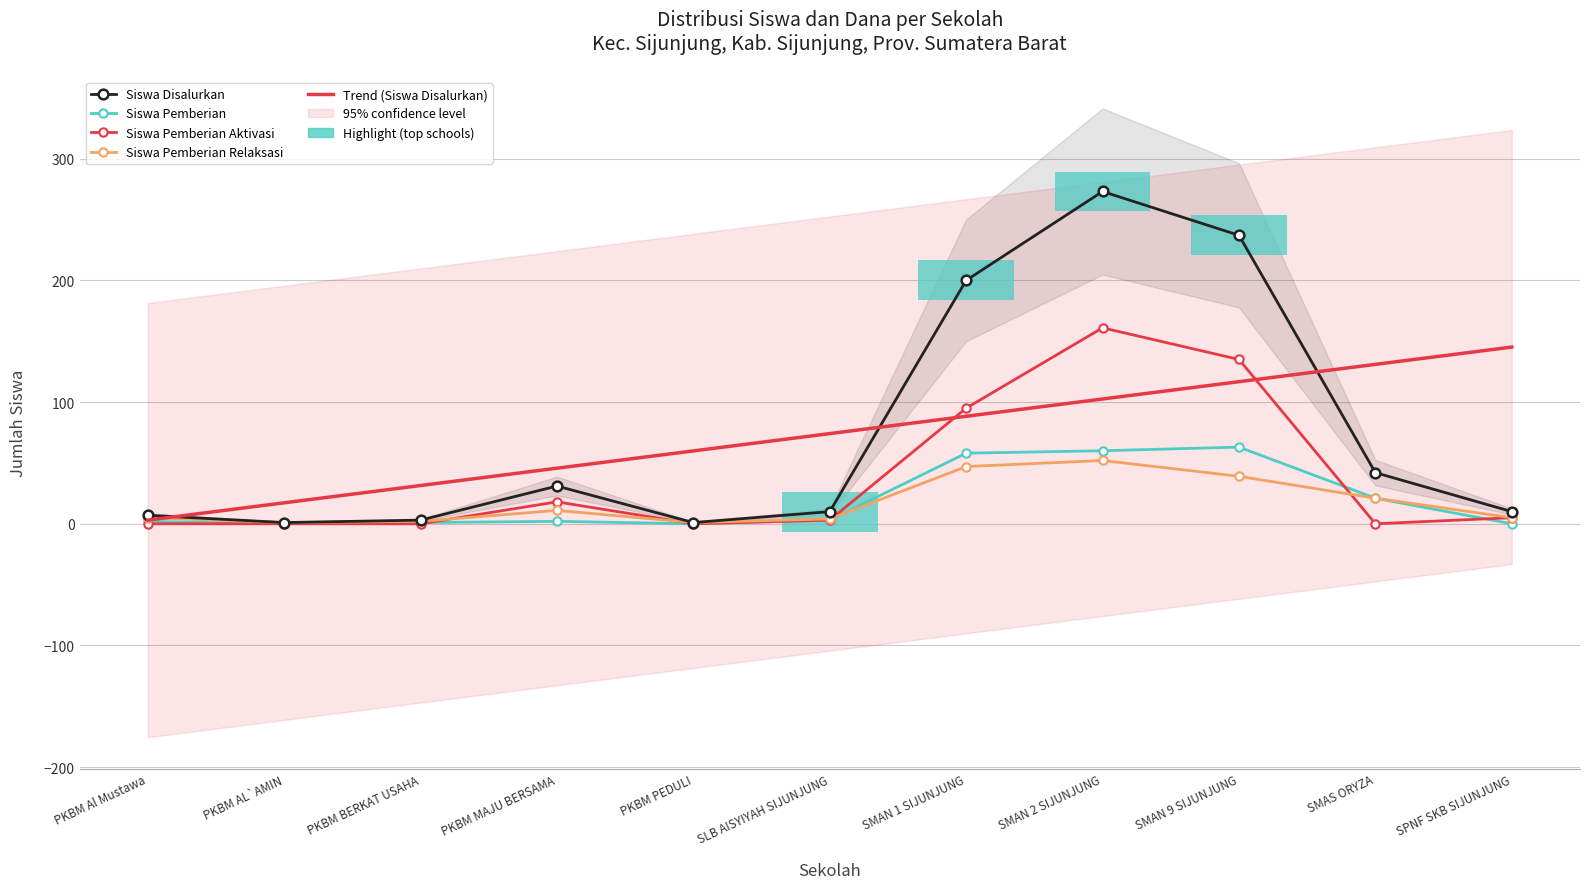

What is the difference between the second highest and second lowest values in the Siswa Disalurkan series?

236.0